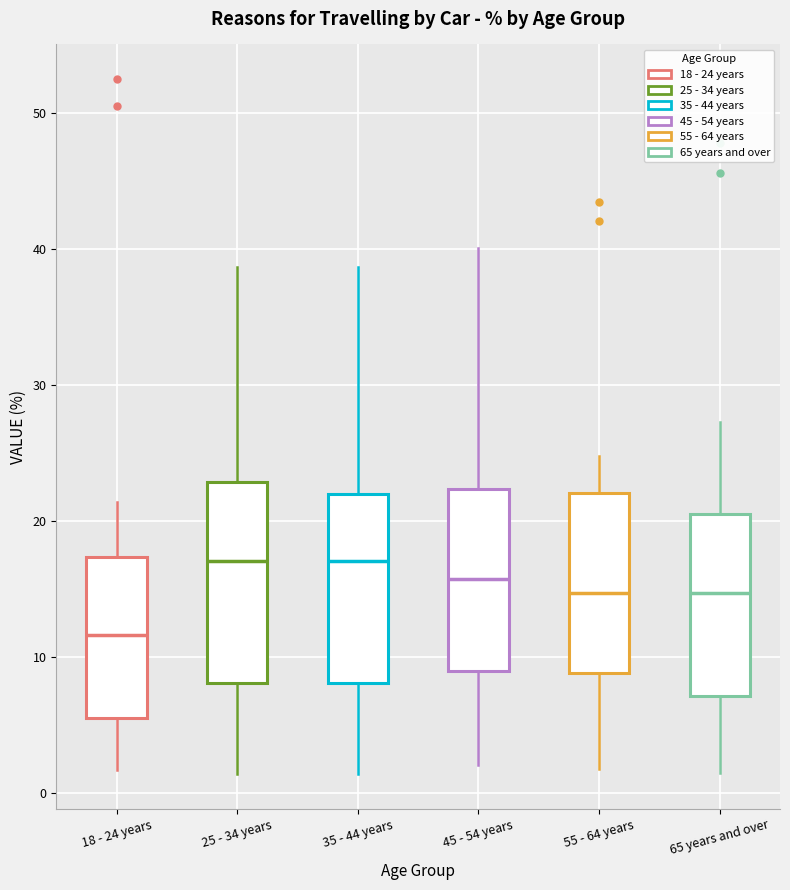

Which box has the lowest median line?

18 - 24 years